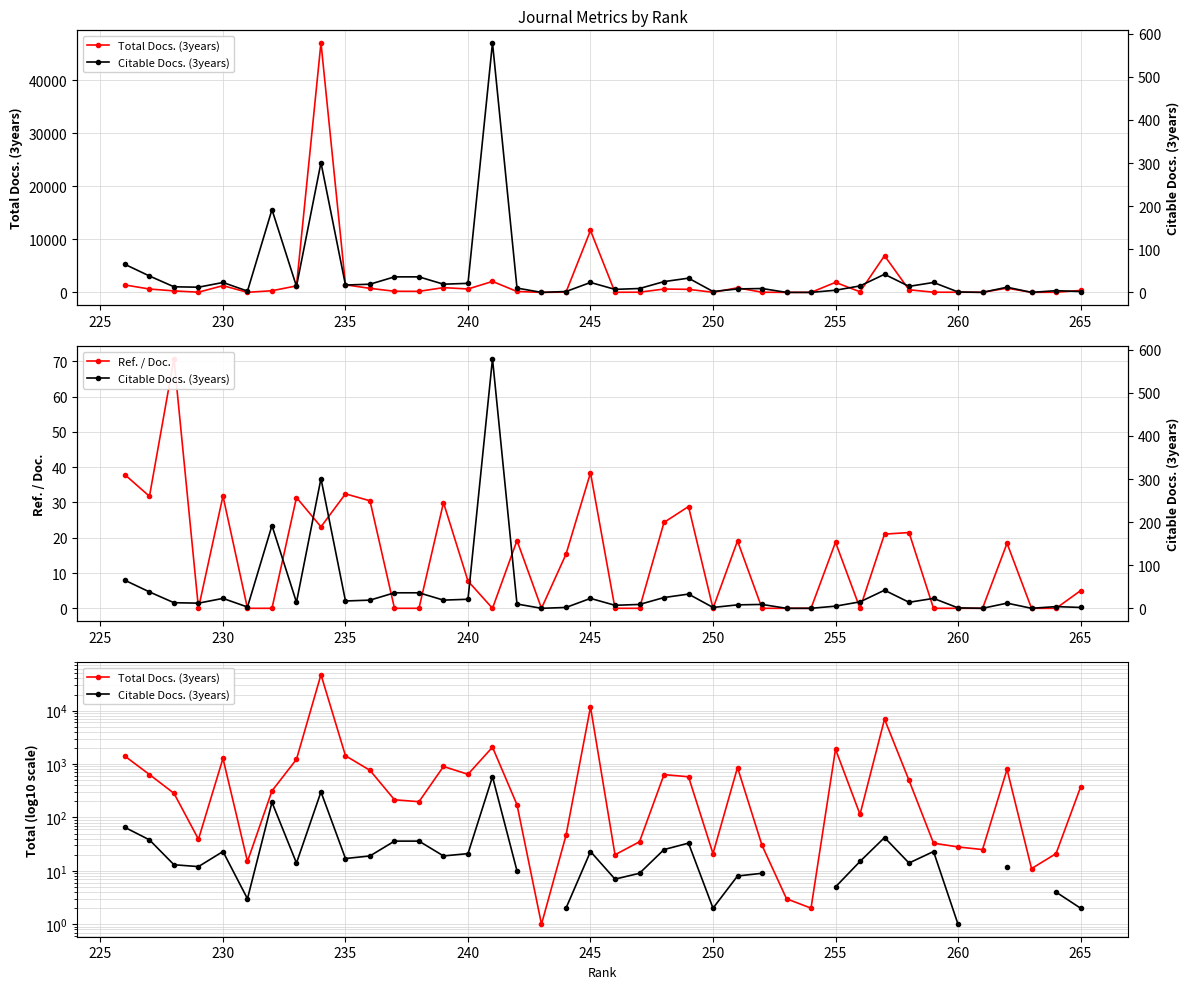

How many values in the Citable Docs. (3years) series exceed 14?

18